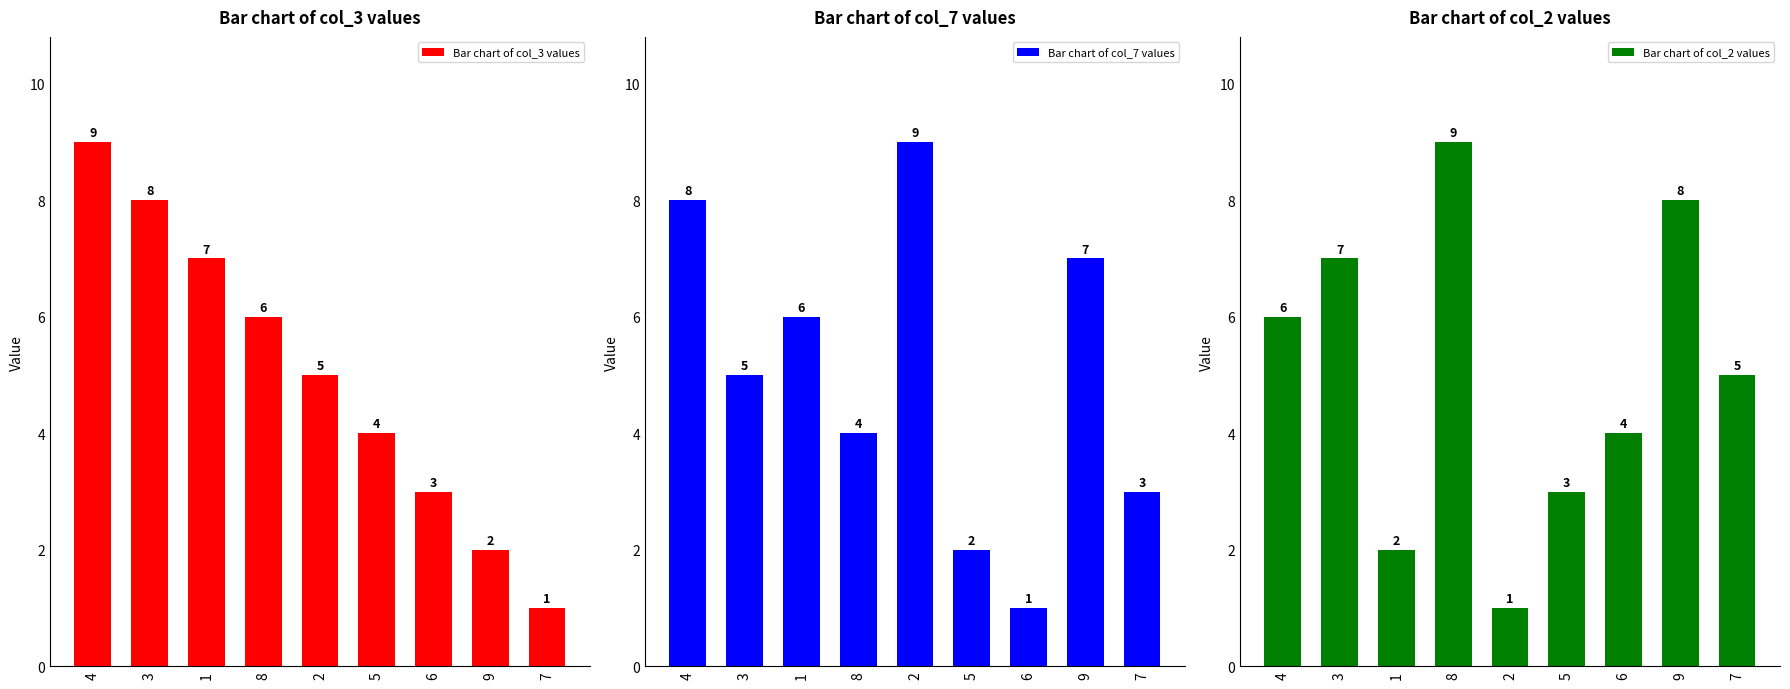

True or false: Bar chart of col_3 values has a value of 1 at 9.

False